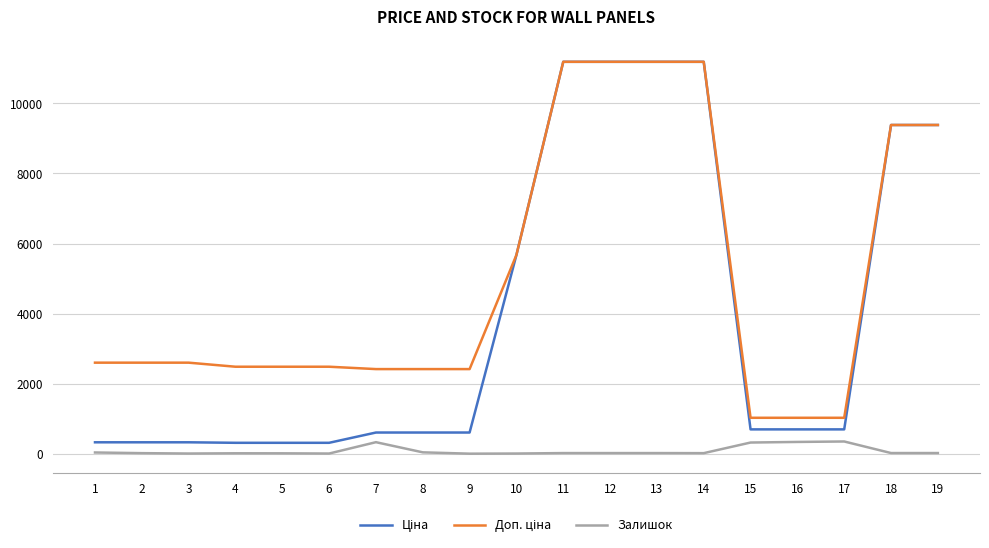

How many lines are shown in the chart?

3